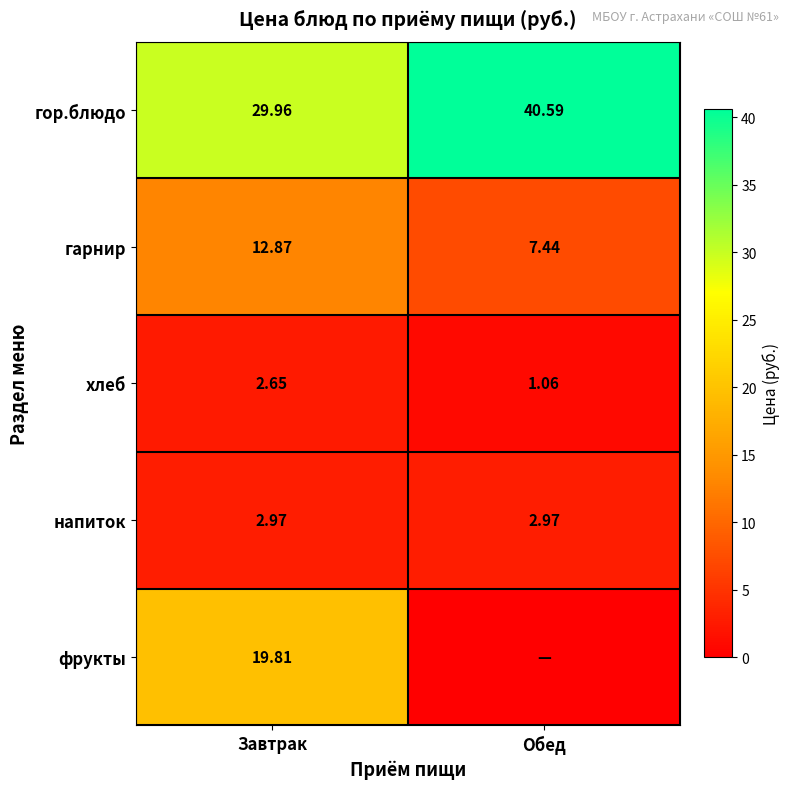

At which label does гарнир reach its peak?

Завтрак